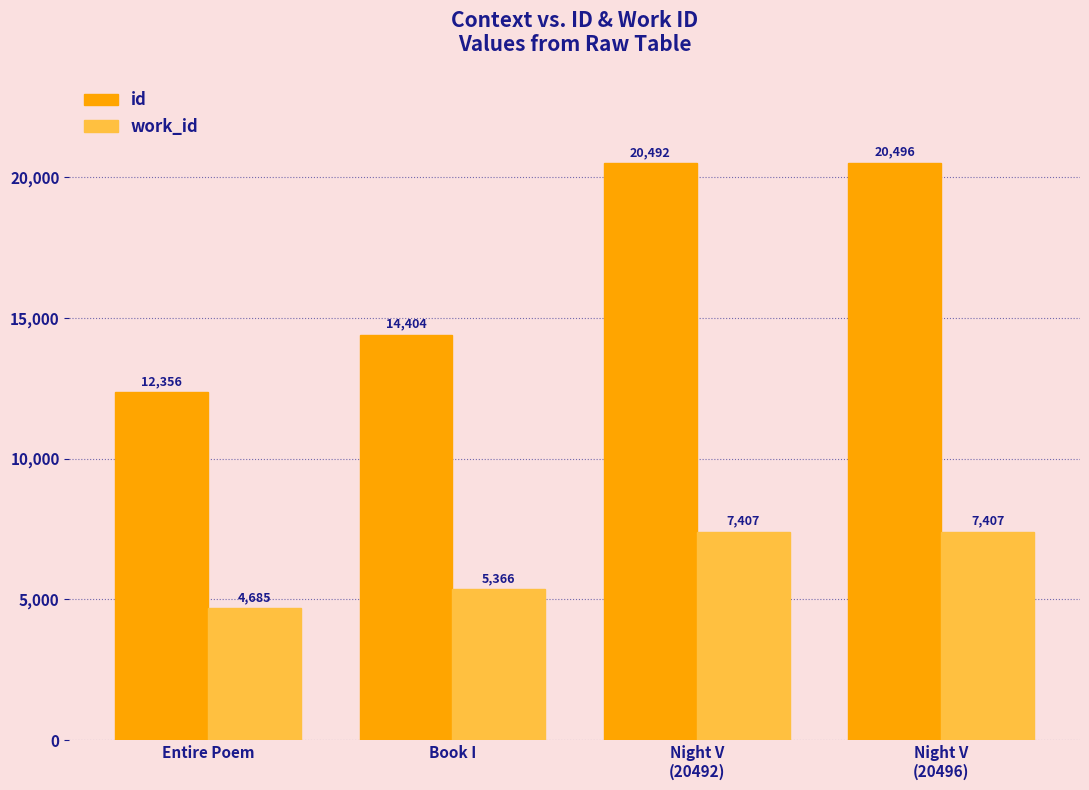

What is the difference between the highest and lowest values at Book I?

9038